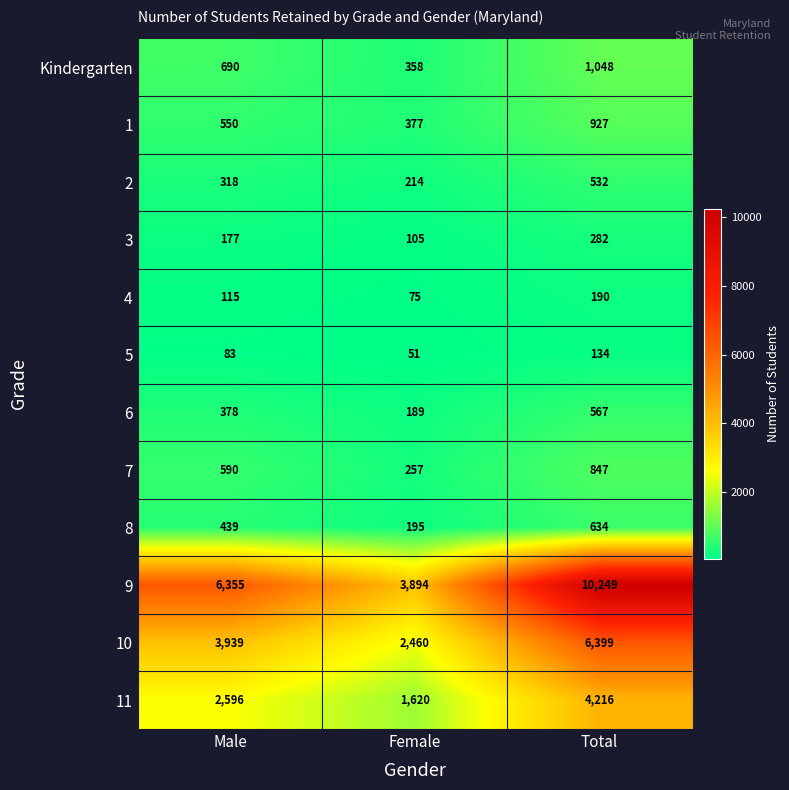

Count the number of data series in this chart.

12